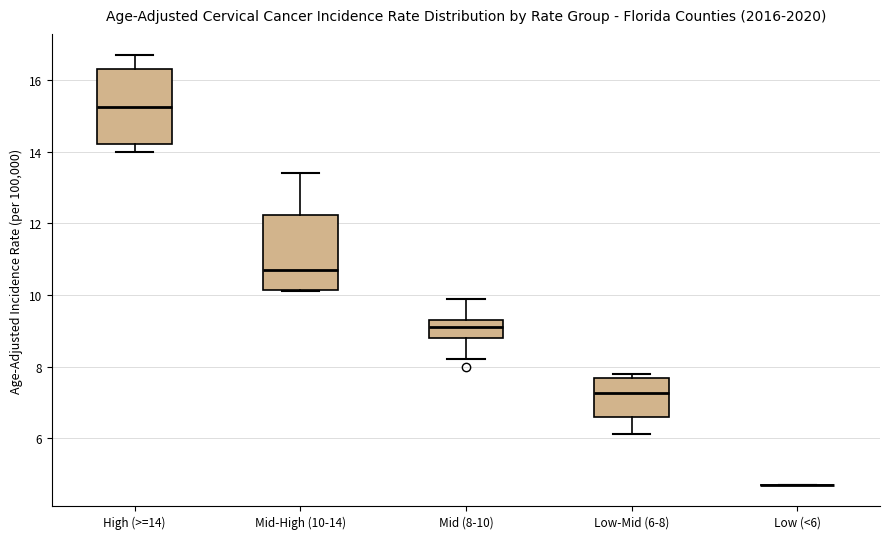

Reading left to right, transcribe this box plot: for each box, give where its median line is, the range the box spans, and where its two whiskers end, as read against the y-axis. The values are not printed on the chart, so give them approximately, as read against the axis.

High (>=14): median 15.2, box 14.2 to 16.4, whiskers 14.0 to 16.8
Mid-High (10-14): median 10.8, box 10.2 to 12.2, whiskers 10.2 to 13.4
Mid (8-10): median 9.2, box 8.8 to 9.4, whiskers 8.2 to 10.0
Low-Mid (6-8): median 7.2, box 6.6 to 7.6, whiskers 6.2 to 7.8
Low (<6): box collapsed to a line at 4.8, whiskers 4.8 to 4.8